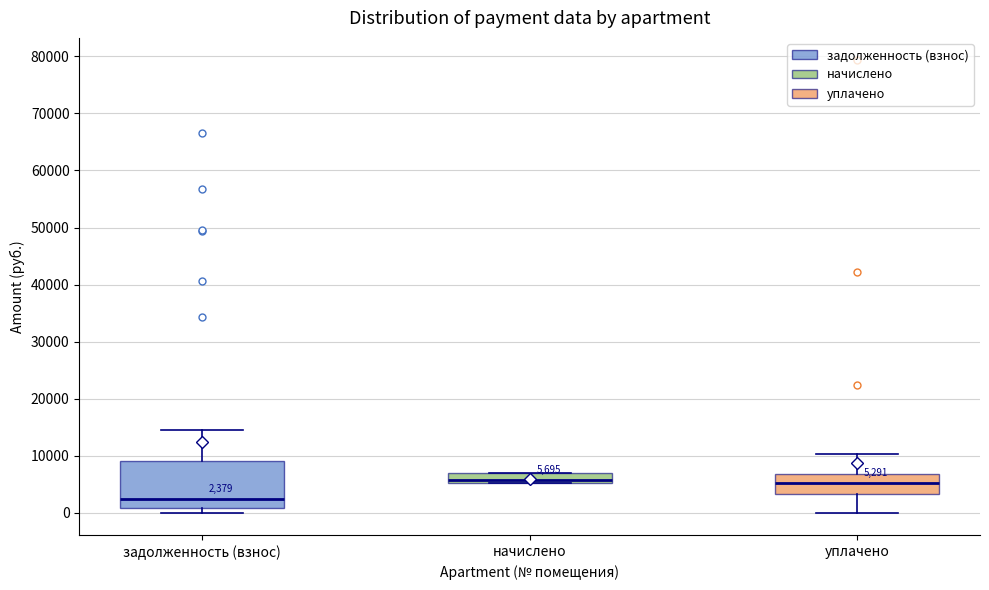

Comparing the boxes themselves (not the whiskers), which one is the tallest?

задолженность (взнос)